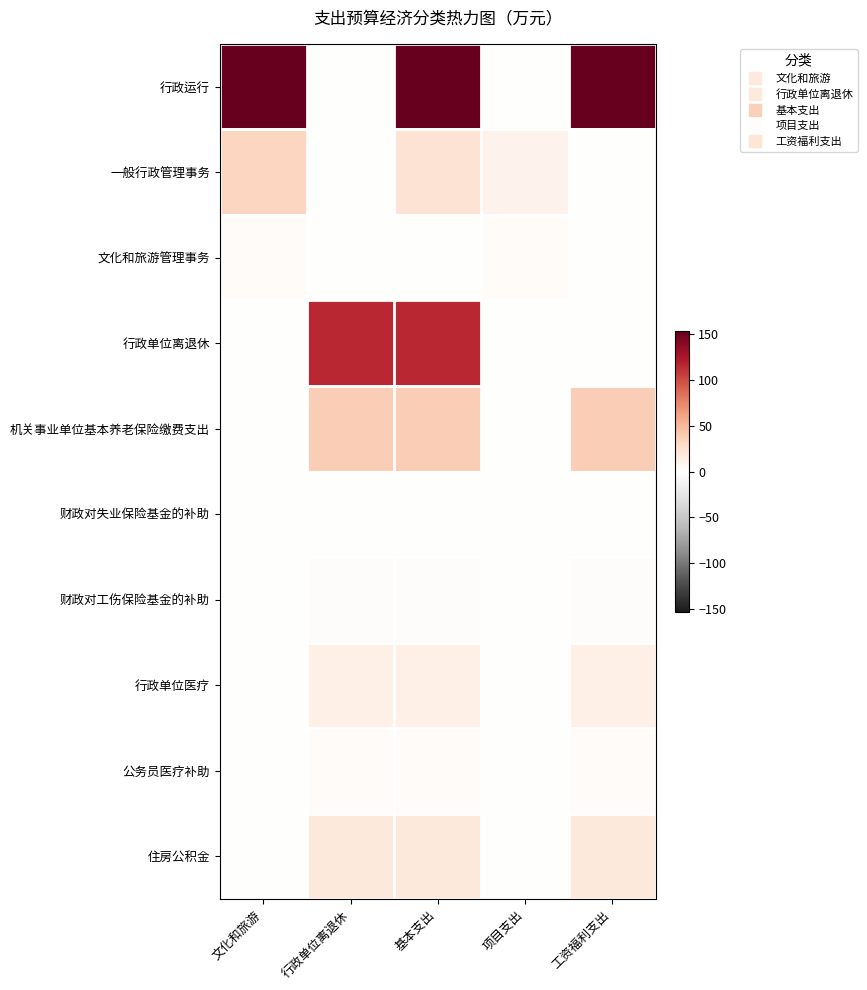

Which series has the widest spread of values?

行政运行